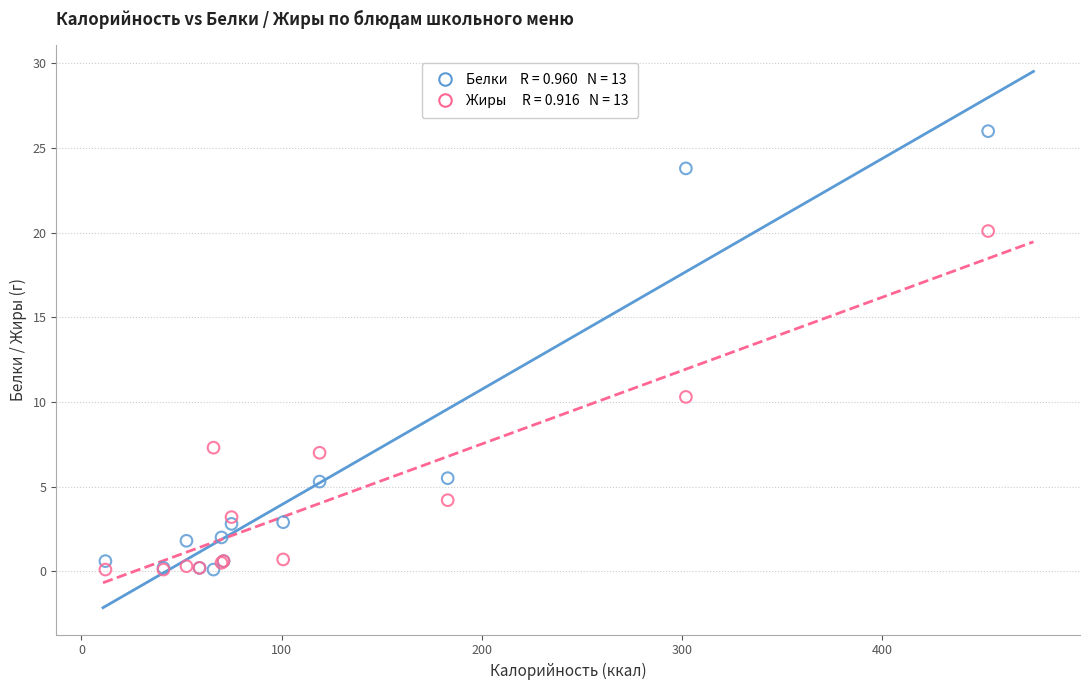

Across all series, what Y value is closest to 13?

10.3